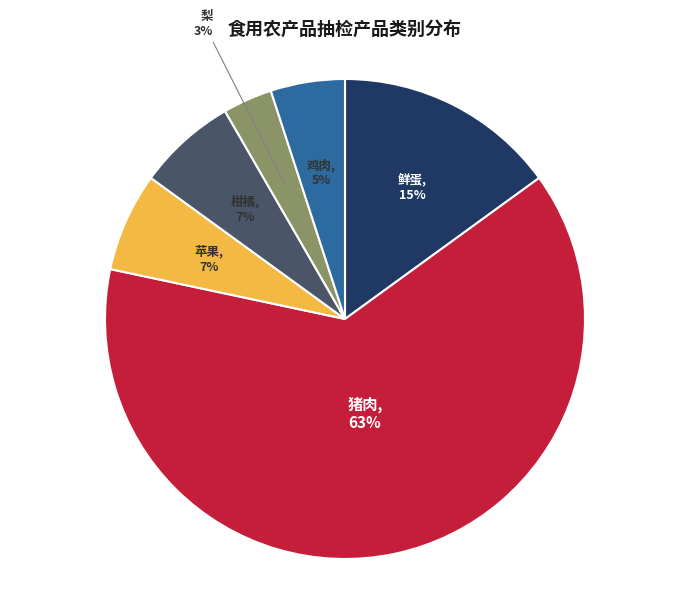

To the nearest percent, what is the average slice percentage?

17%